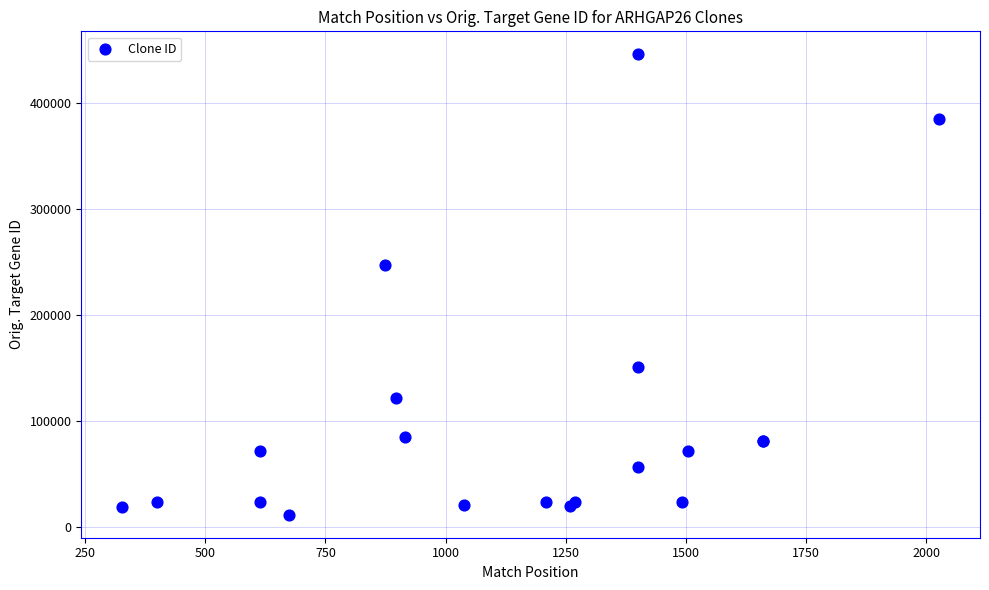

What Y value in the scatter plot is closest to 228361?

246721